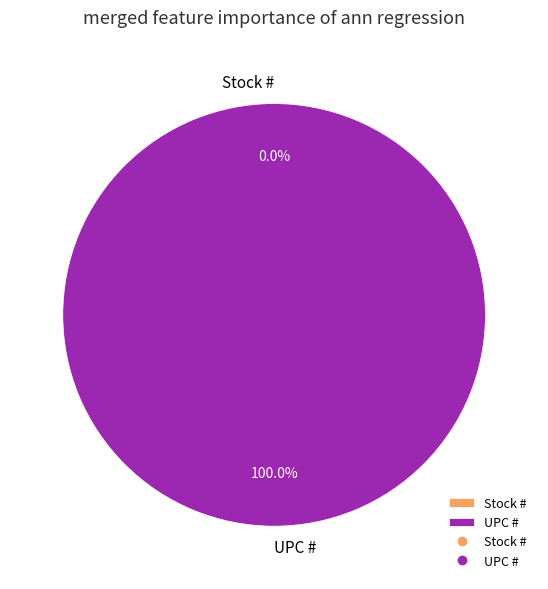

To the nearest percent, what percentage of the pie is UPC #?

100%